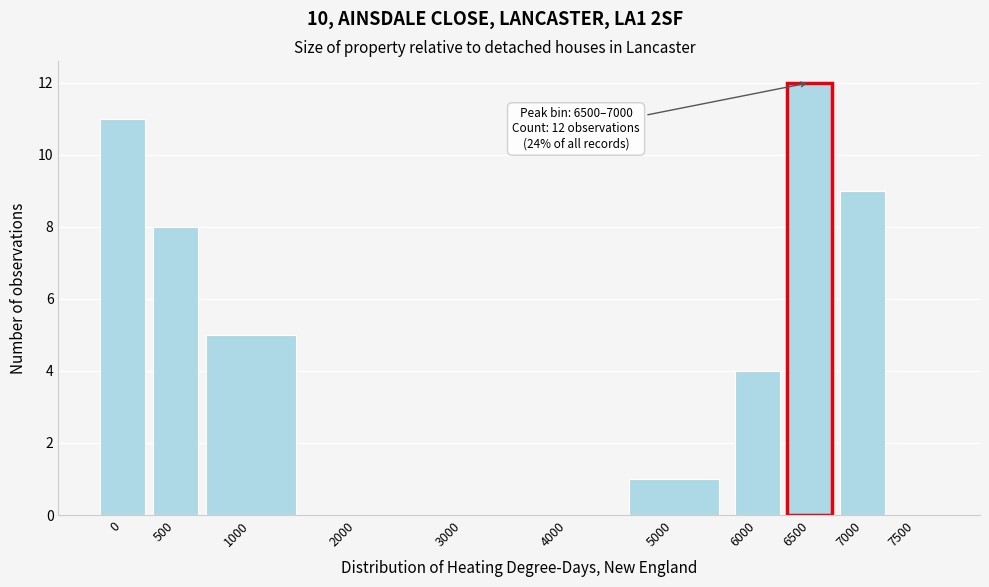

Reading left to right, list all the values displayed in this chart.

0=11	500=8	1000=5	2000=0	3000=0	4000=0	5000=1	6000=4	6500=12	7000=9	7500=0